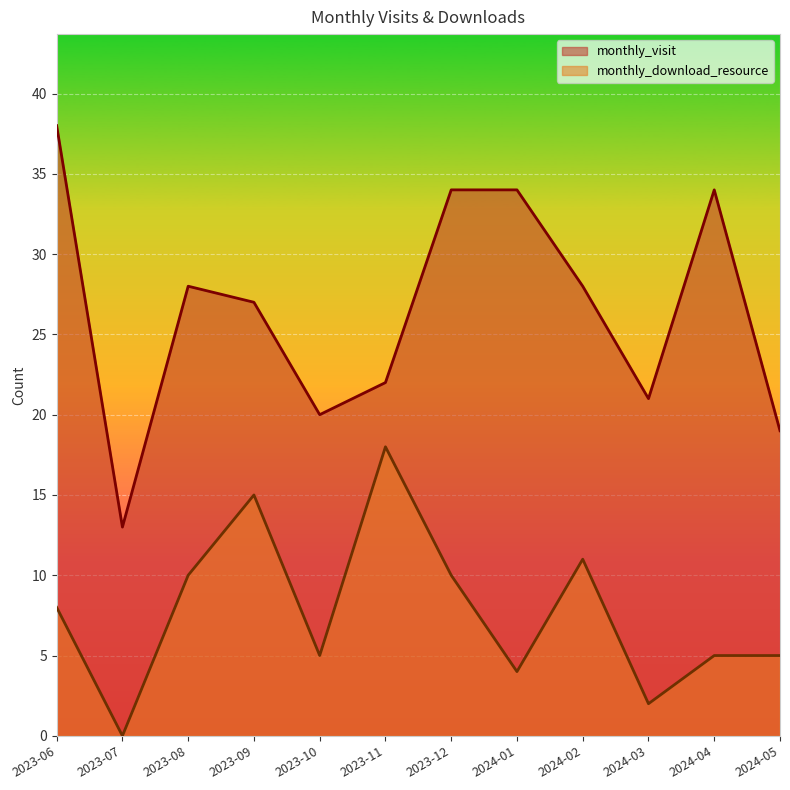

How many lines are shown in the chart?

2